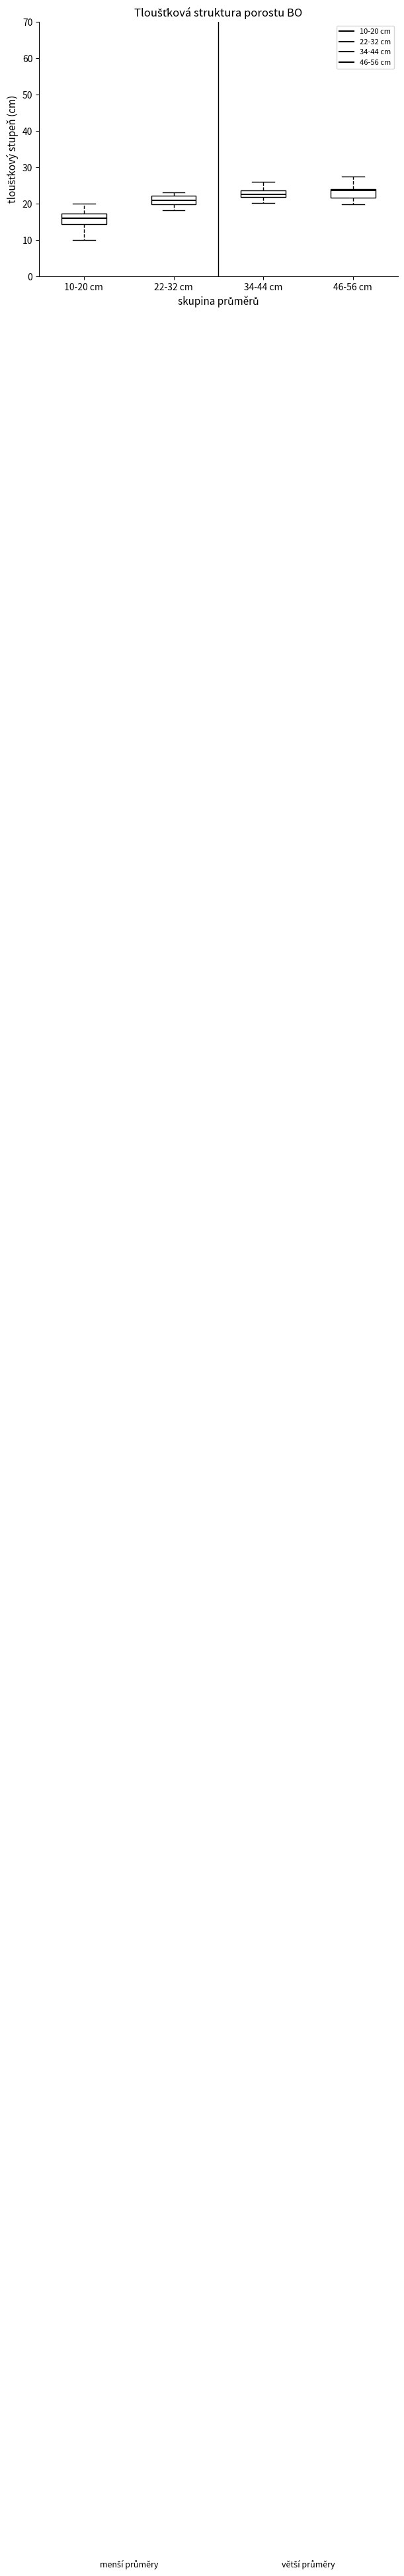

Reading left to right, read every box against the y-axis: the position of its median line, the range the box covers, and the ends of its whiskers. The values are not printed on the chart, so give them approximately, as read against the axis.

10-20 cm: median 16, box 14 to 17, whiskers 10 to 20
22-32 cm: median 21, box 20 to 22, whiskers 18 to 23
34-44 cm: median 22 (inside the box), box 22 to 24, whiskers 20 to 26
46-56 cm: median 24 (just below the box's upper edge), box 22 to 24, whiskers 20 to 27